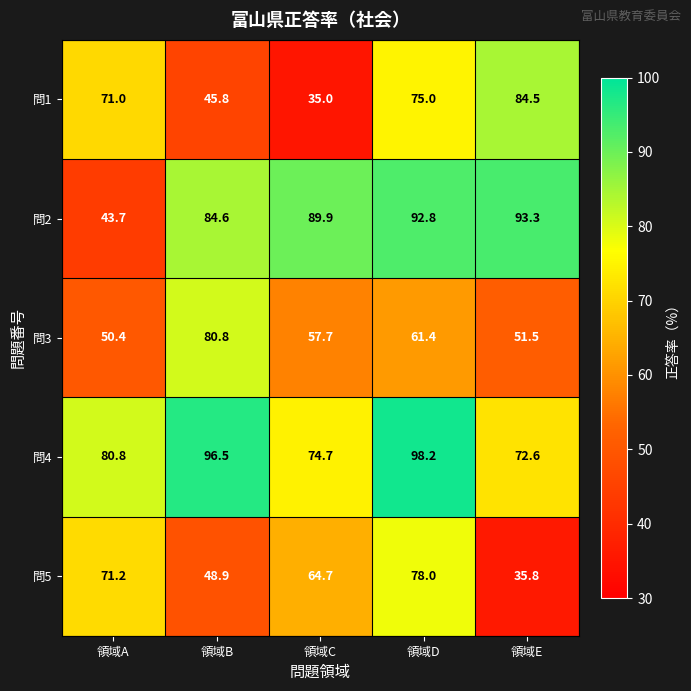

Between 領域C and 領域E, which series saw the biggest shift?

問1